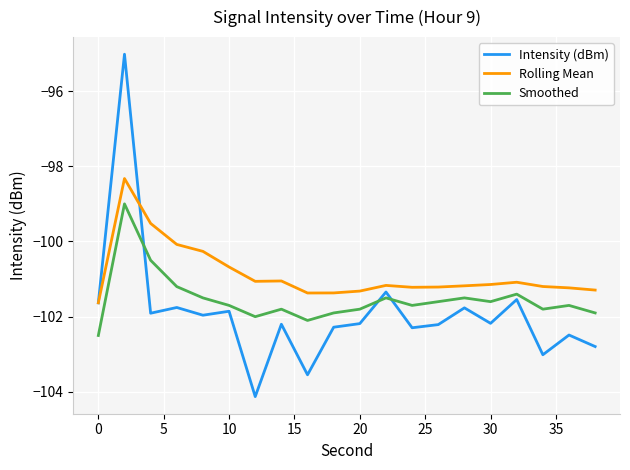

List the series in order of their peak value, highest first.

Intensity (dBm), Rolling Mean, Smoothed